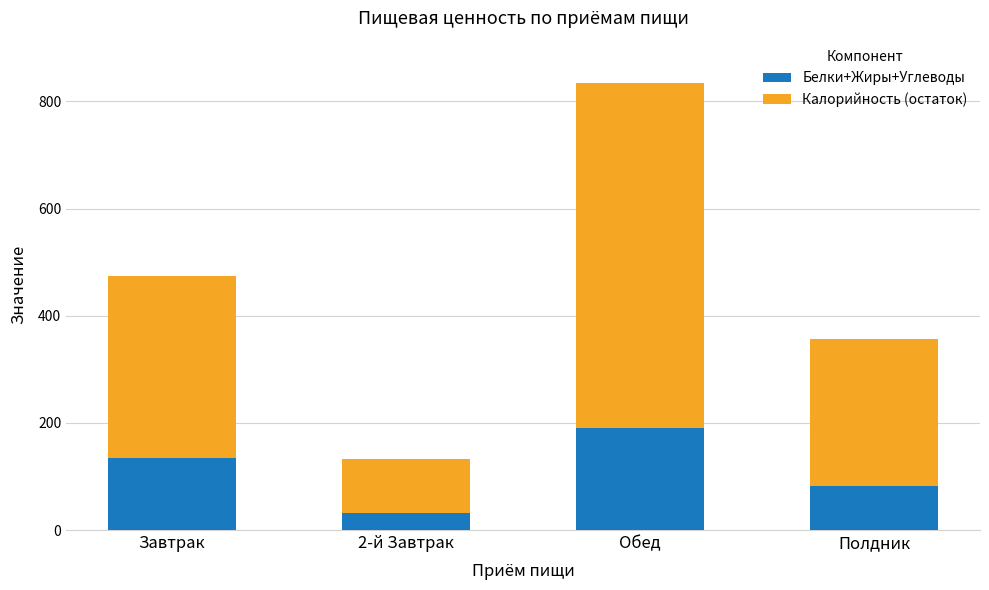

The Белки+Жиры+Углеводы series shows 34.0 at Полдник. True or false?

False